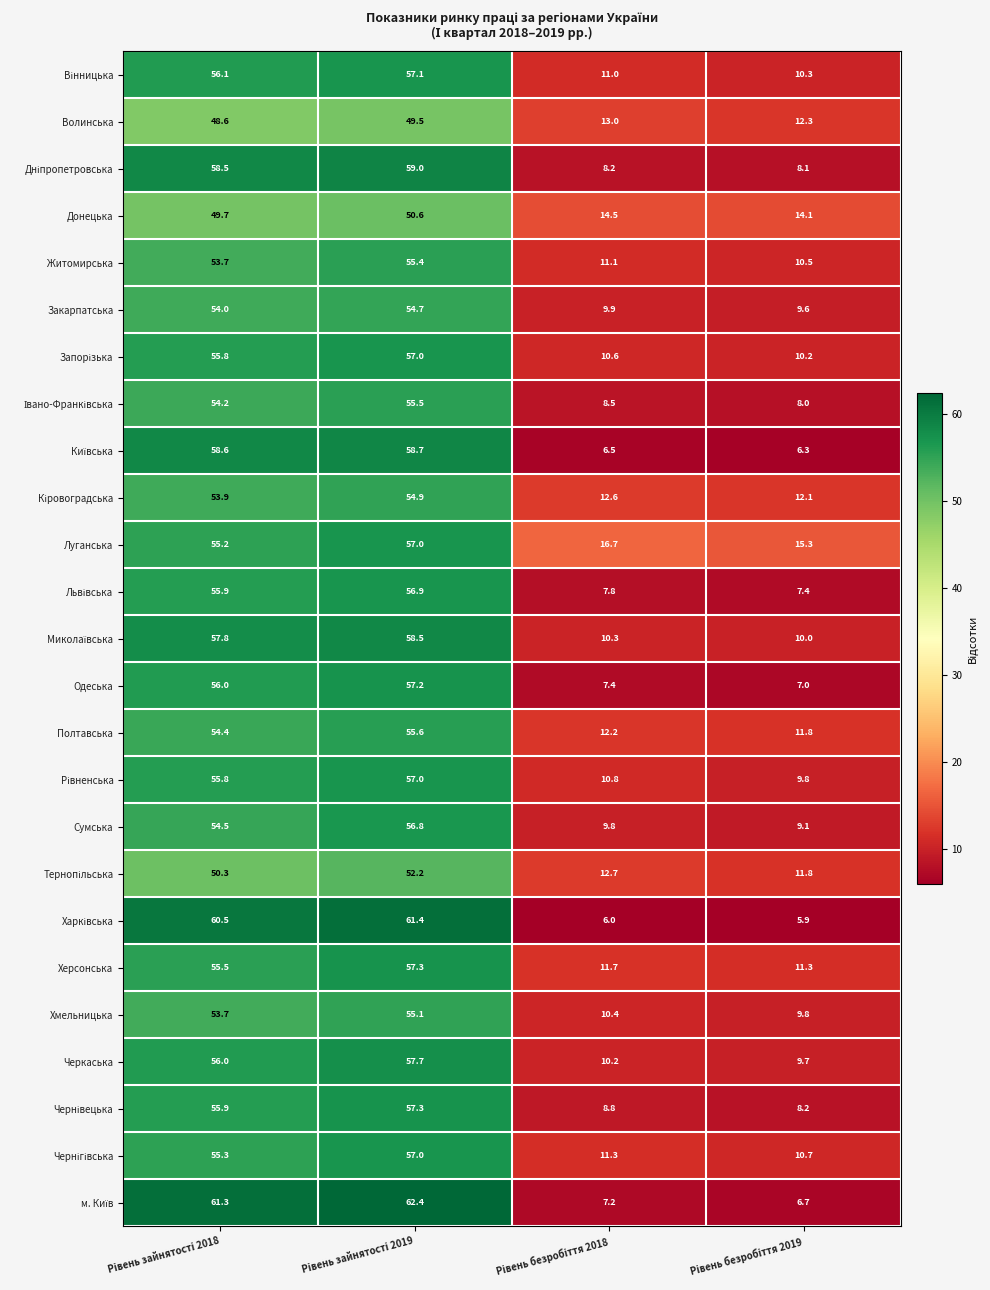

What is the minimum value shown in the chart?

5.9